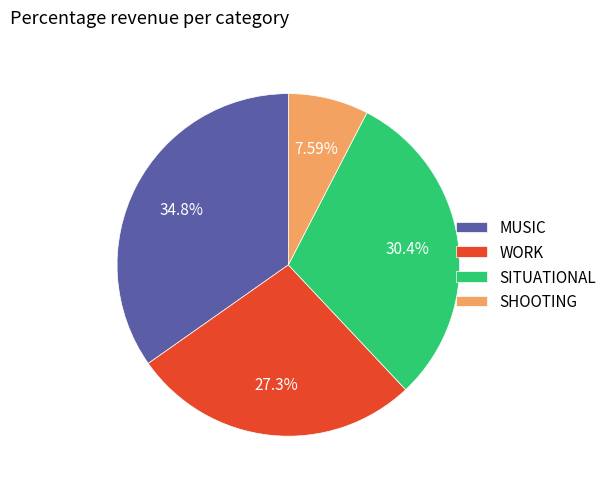

Which slice is the largest?

MUSIC